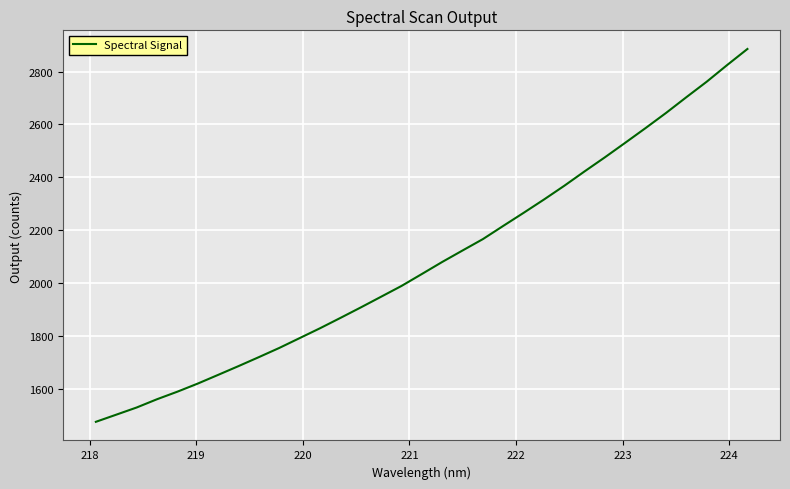

Does the chart have visible grid lines?

Yes